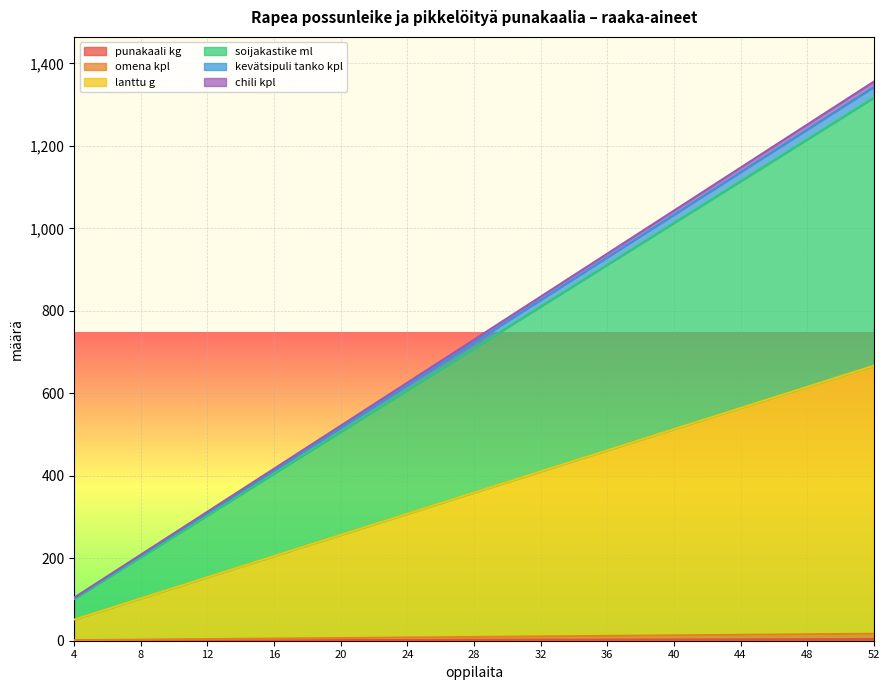

True or false: lanttu g has more than 1 points higher than both neighbors.

False